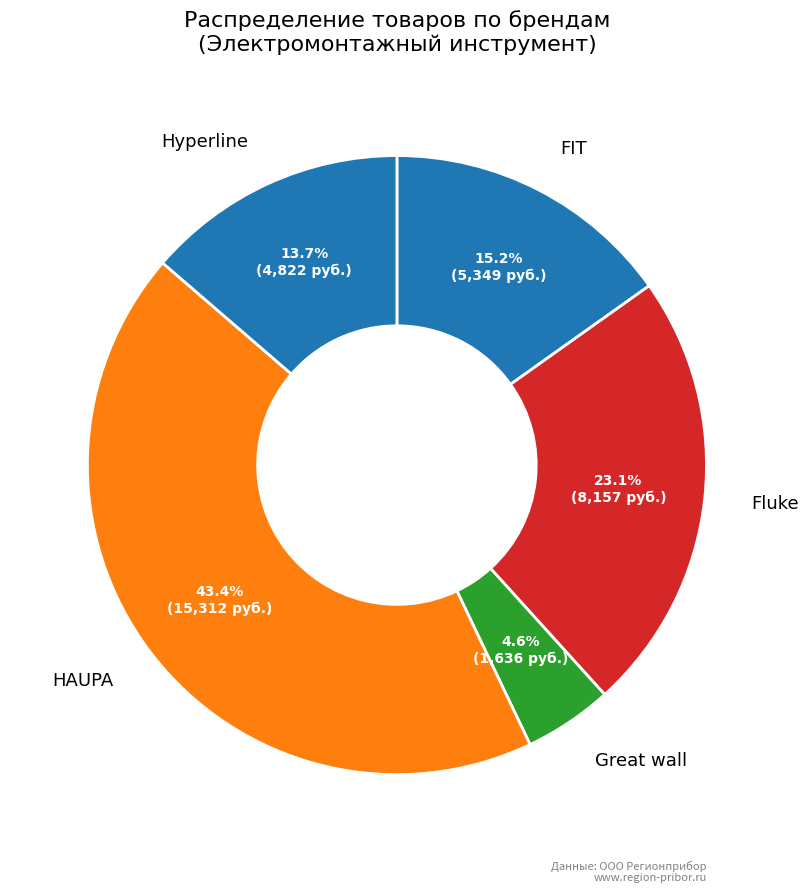

Count the number of slices in the pie.

5